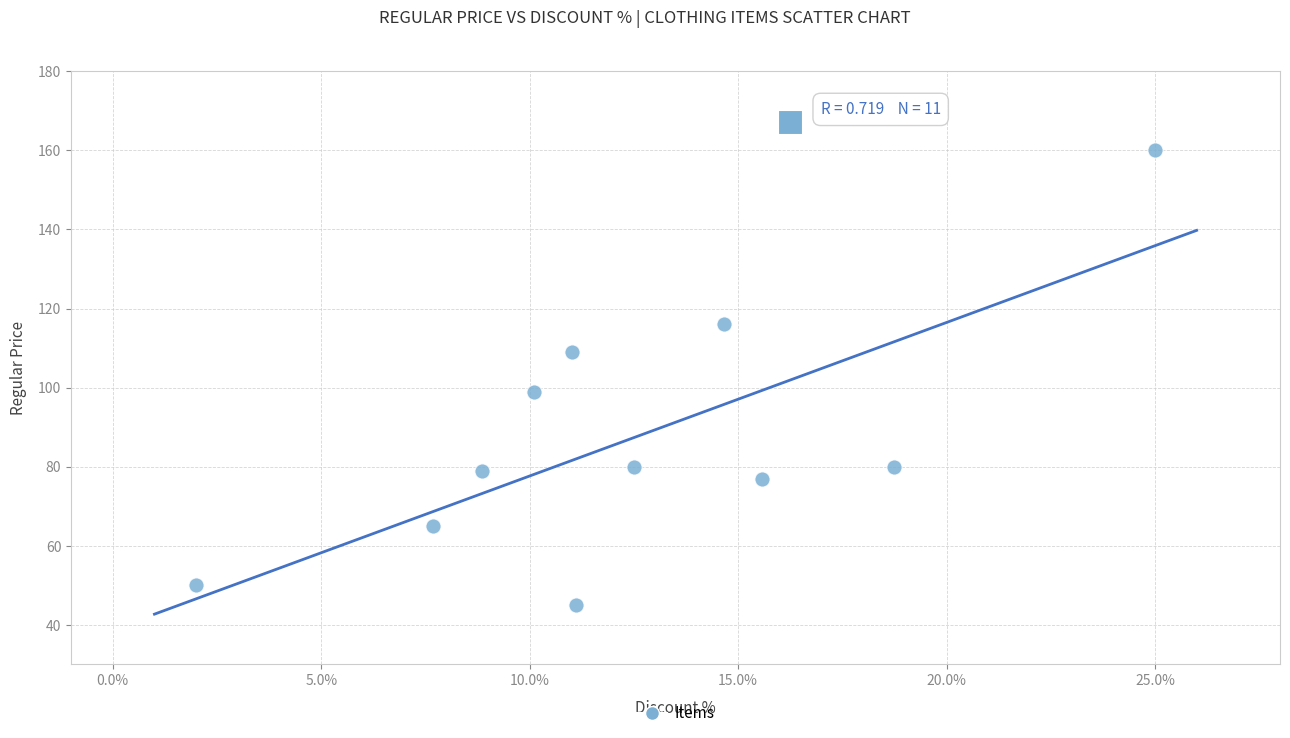

What is the range of Y values (max minus min)?

115